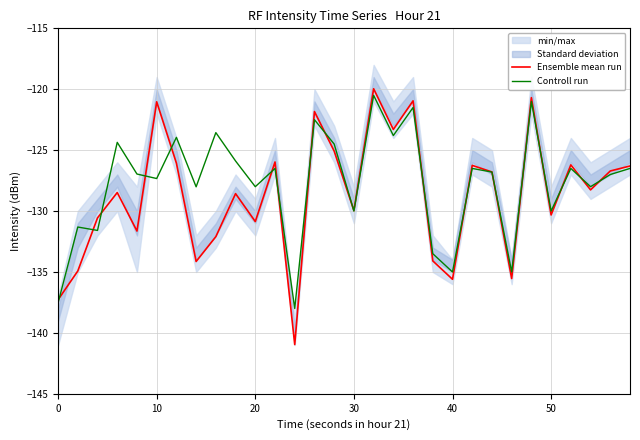

The Controll run series shows -174.2 at 10. True or false?

False